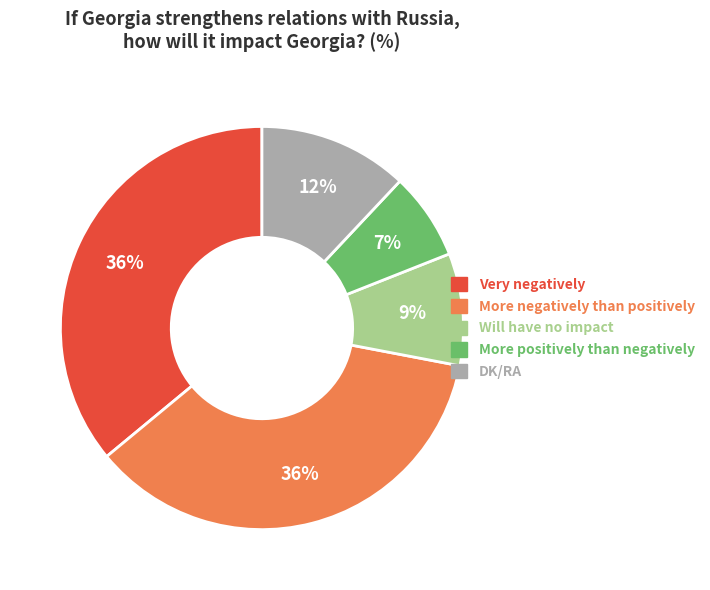

Is there any slice that represents more than half of the pie?

No